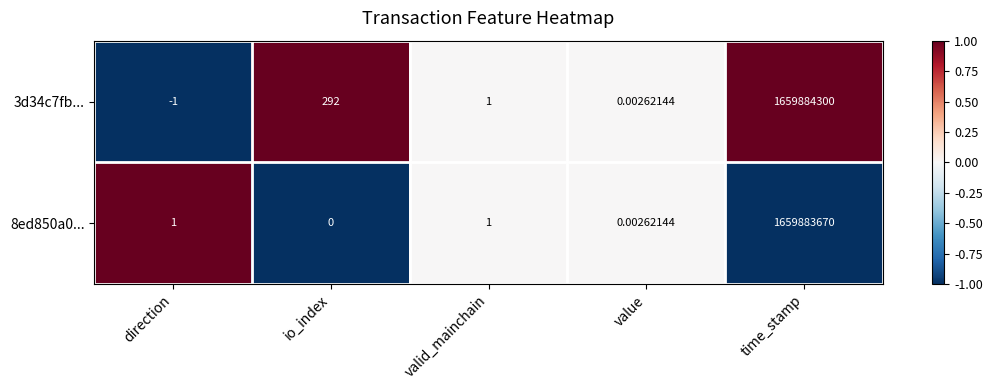

What is the difference between the highest and lowest values at direction?

2.0